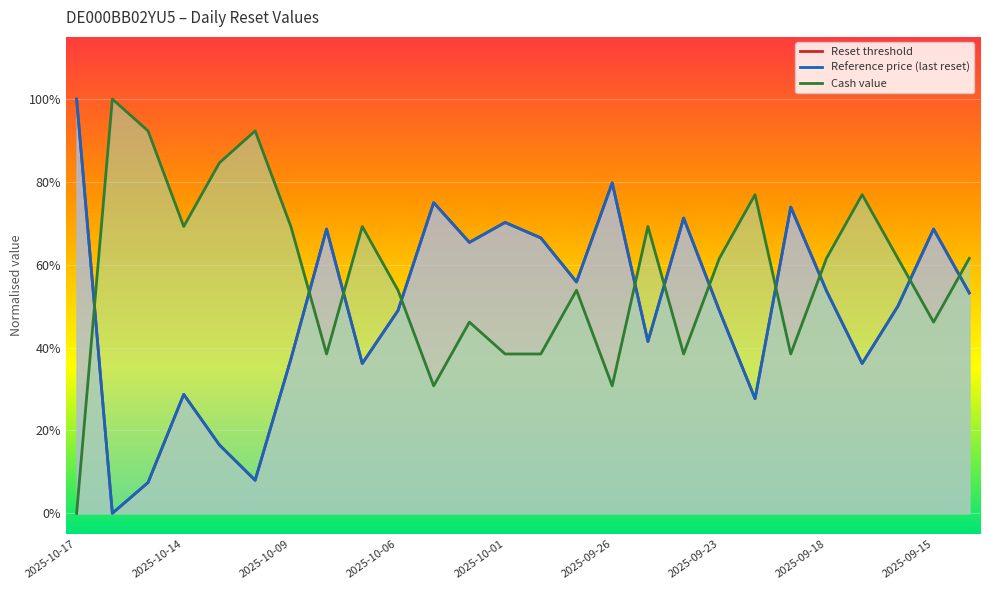

How many intersections are there between Reference price (last reset) and Reset threshold?

11